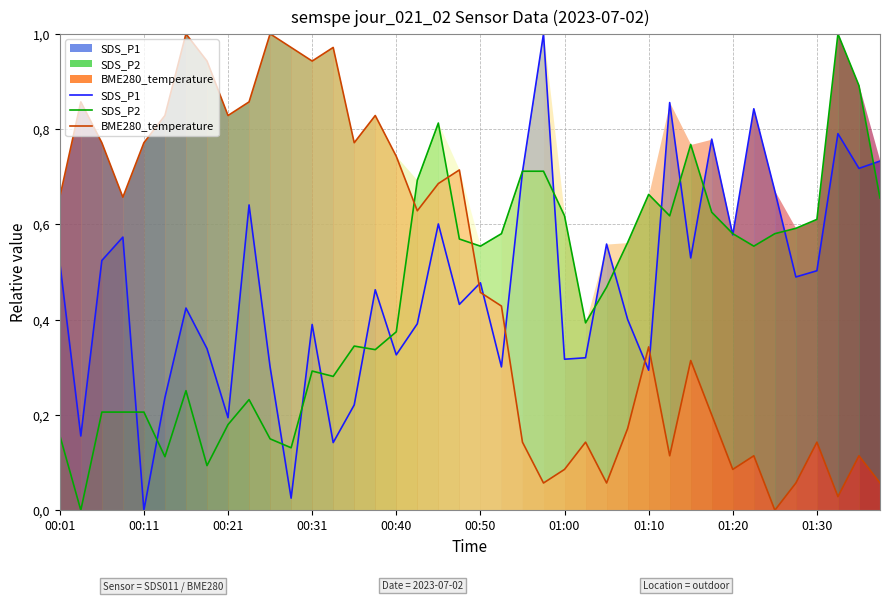

What is the approximate value of SDS_P2 at 25?

0.4